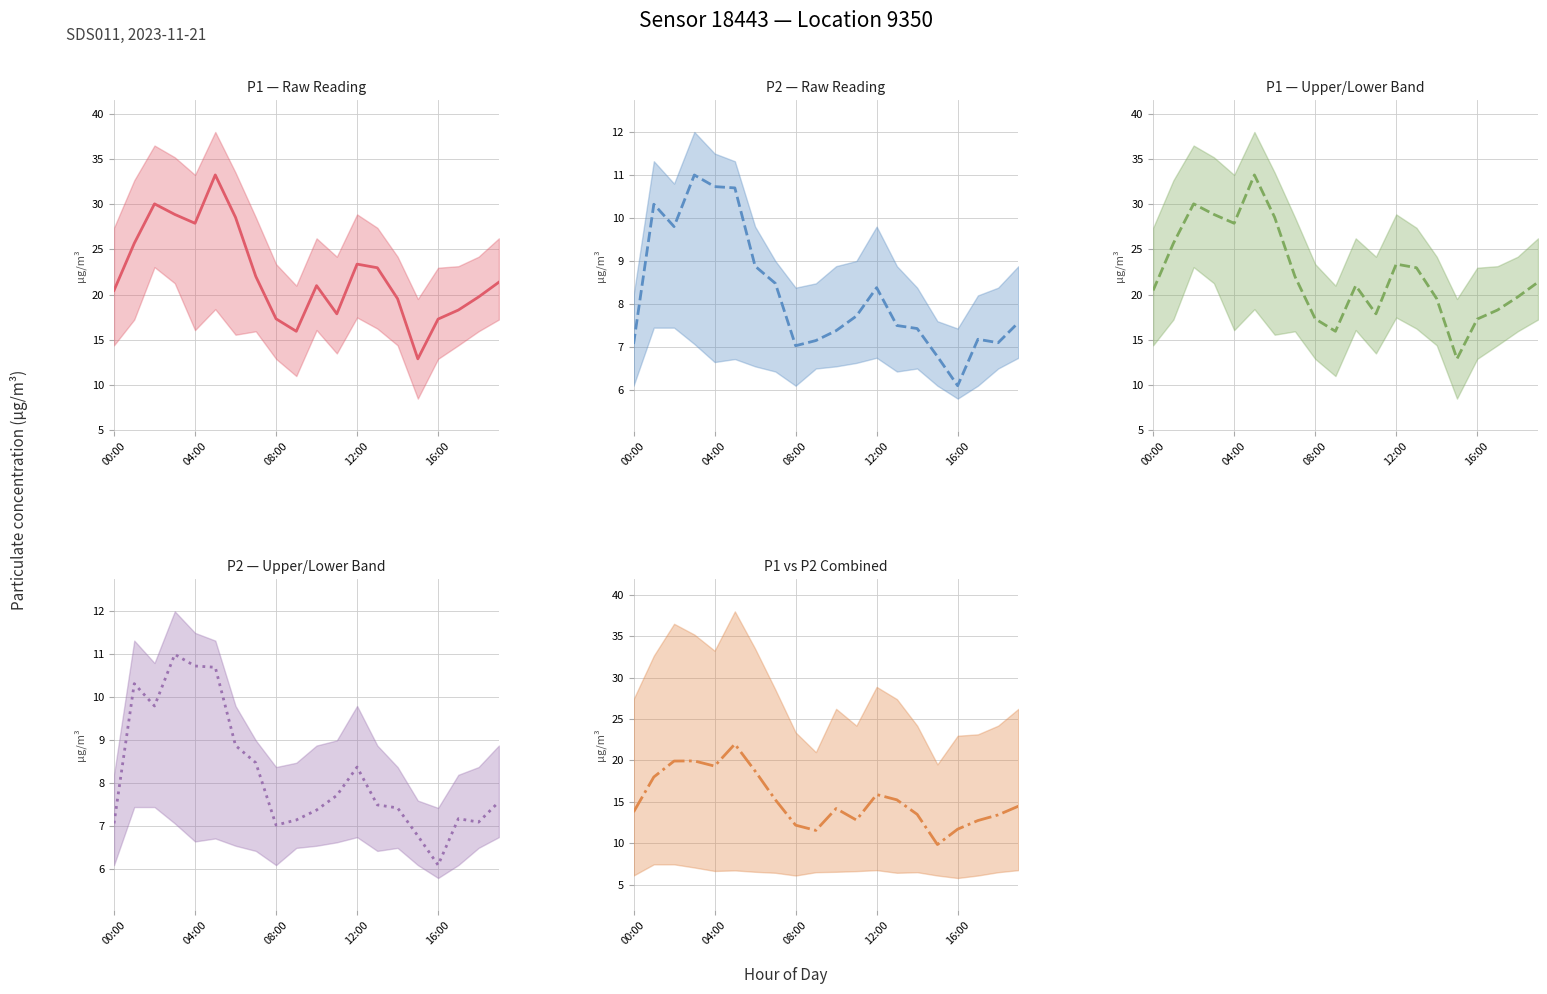

What position from the right is 7?

13